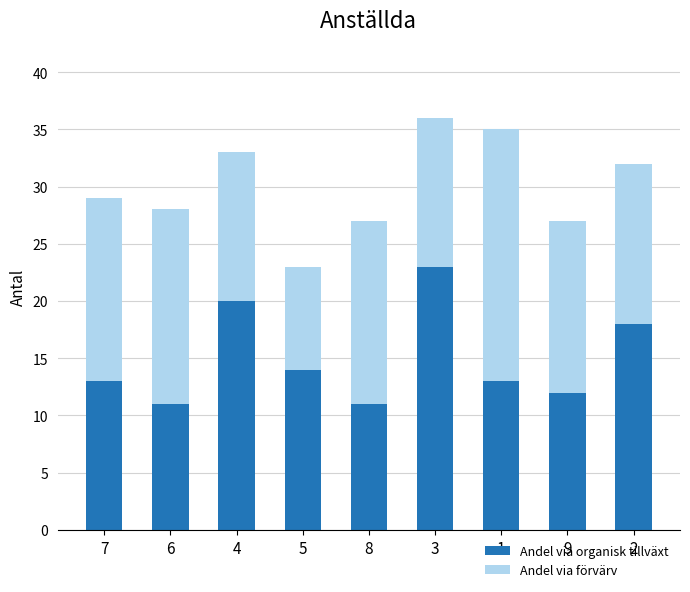

What is the total value across all series at 7?

29